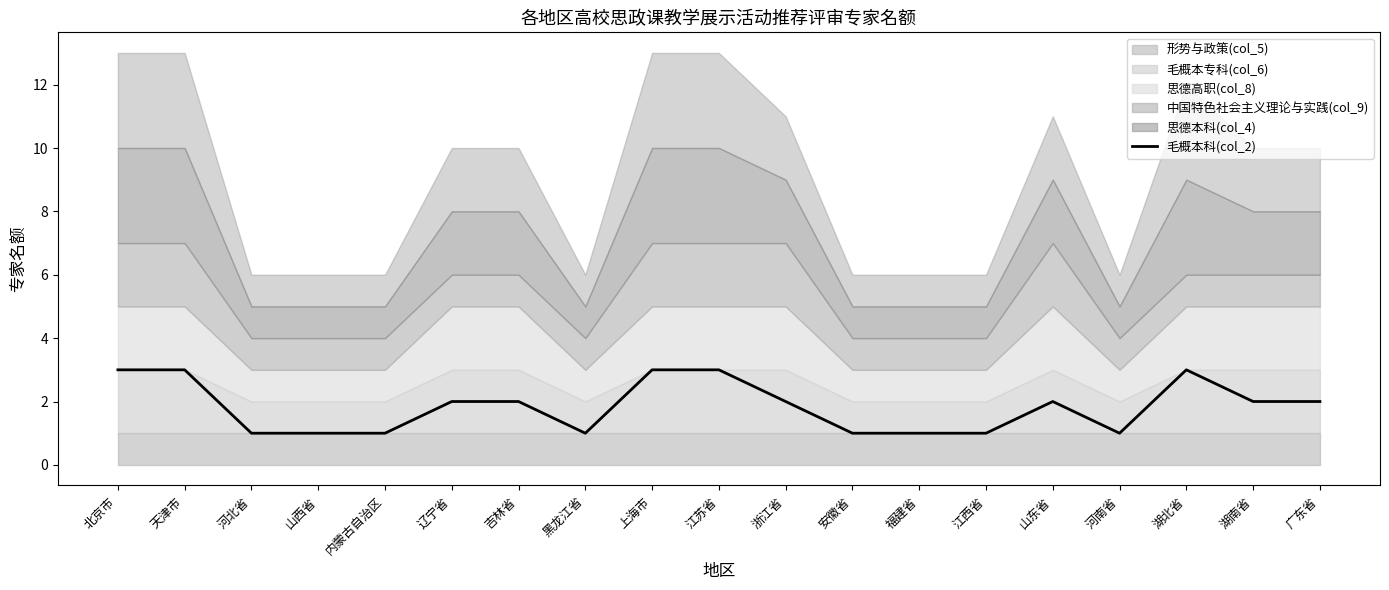

What is the maximum value shown in the chart?

3